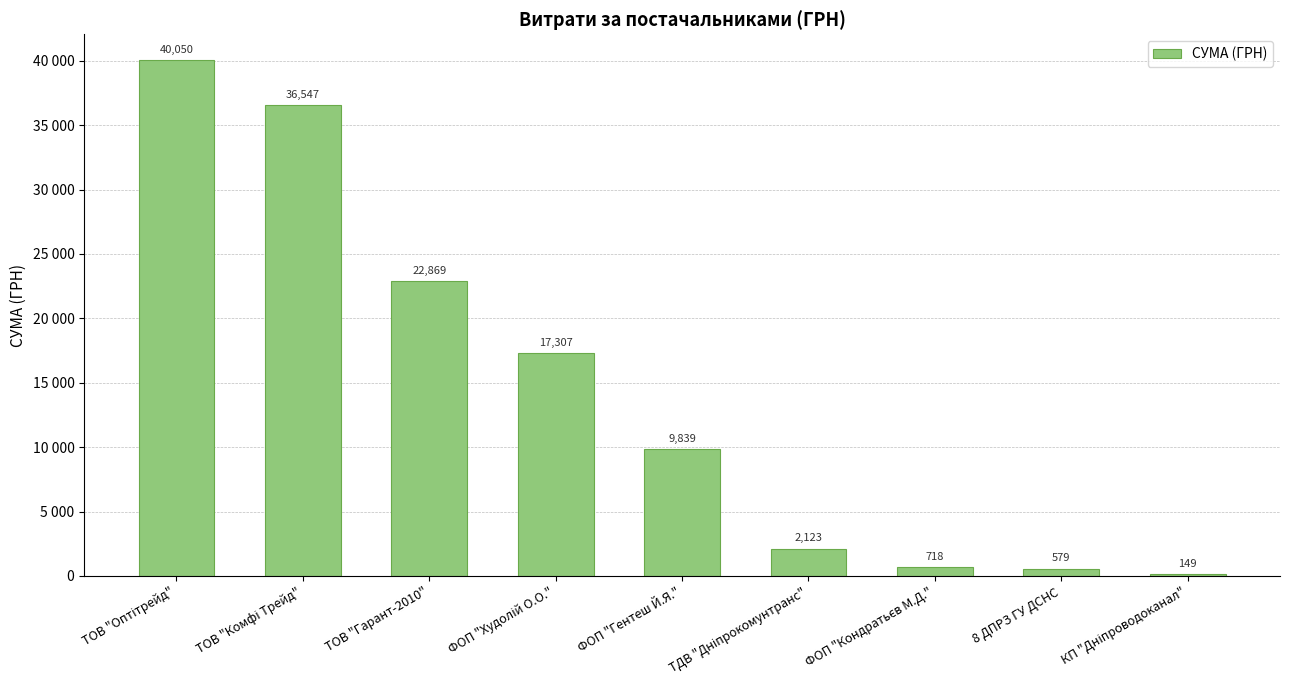

Are the bars horizontal?

No